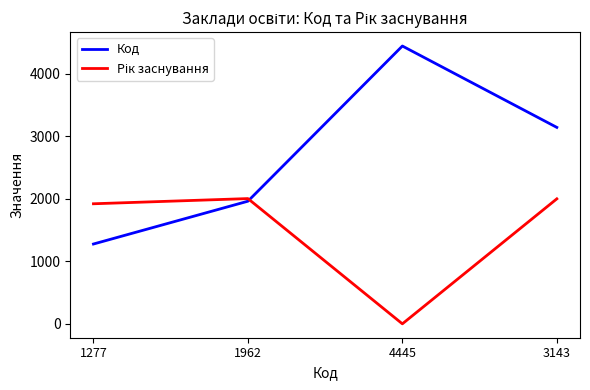

At how many categories does at least one series exceed 2799?

2